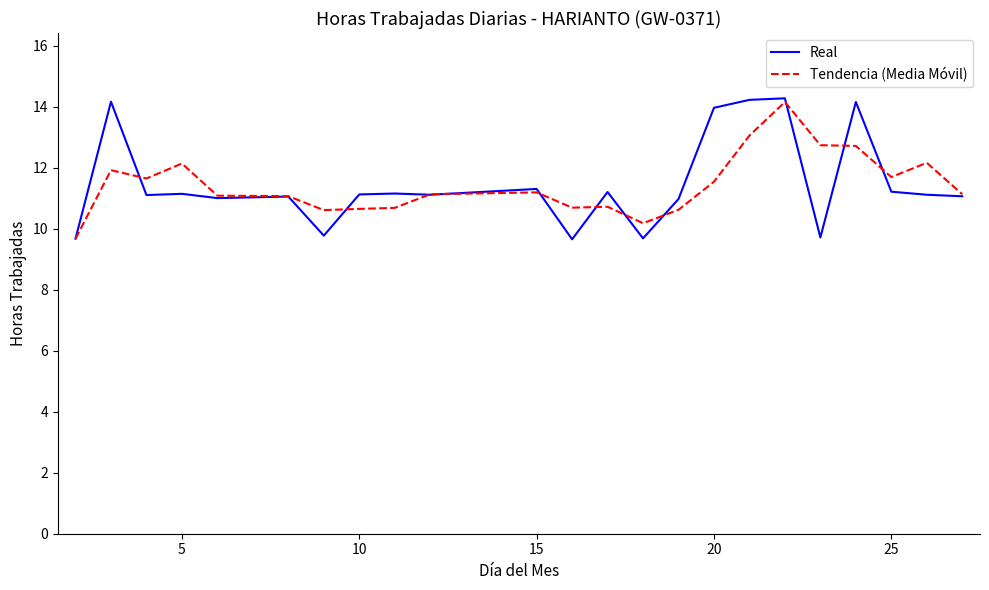

What is the maximum value for Real?

14.3